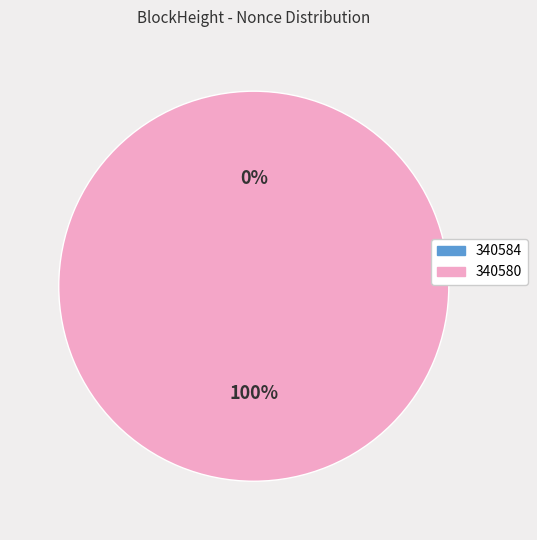

To the nearest percent, what is the difference between the 340580 and 340584 slice percentages?

100%